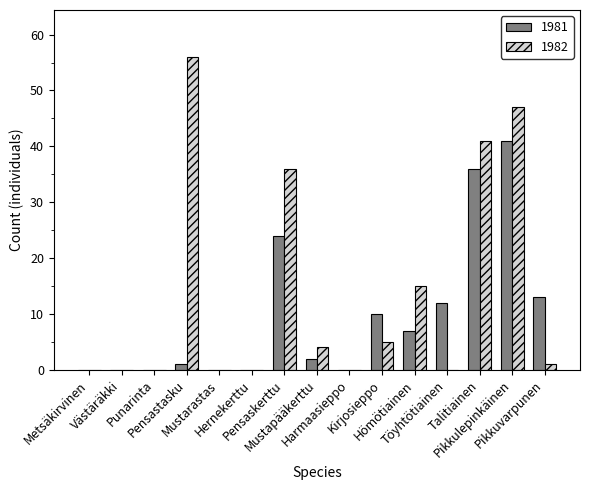

What is the greatest value displayed?

56